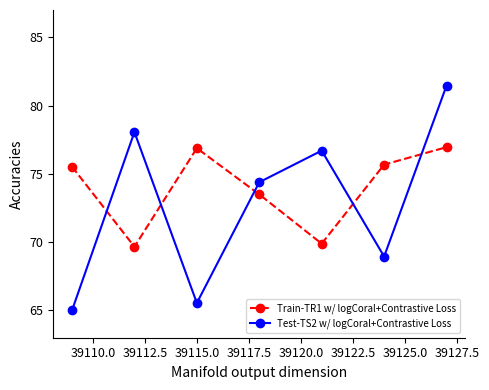

True or false: Test-TS2 w/ logCoral+Contrastive Loss has more than 1 points higher than both neighbors.

True